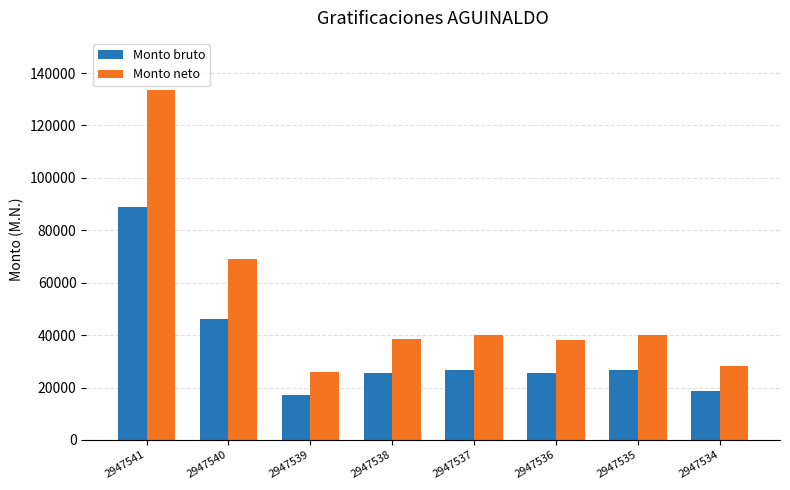

The value of Monto neto at 2947535 is 68810.3. True or false?

False